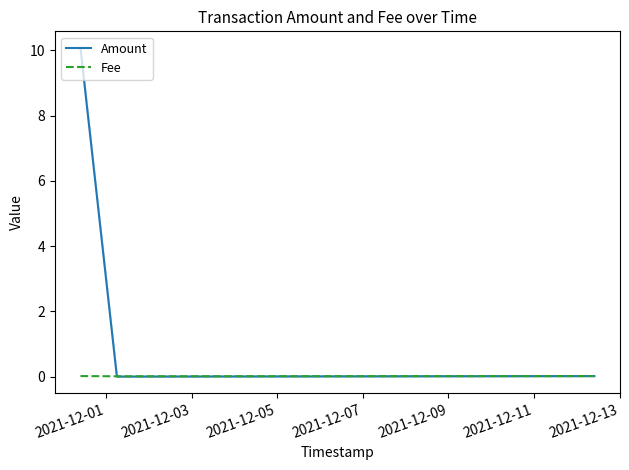

Rank the series by their maximum value, from highest to lowest.

Amount, Fee